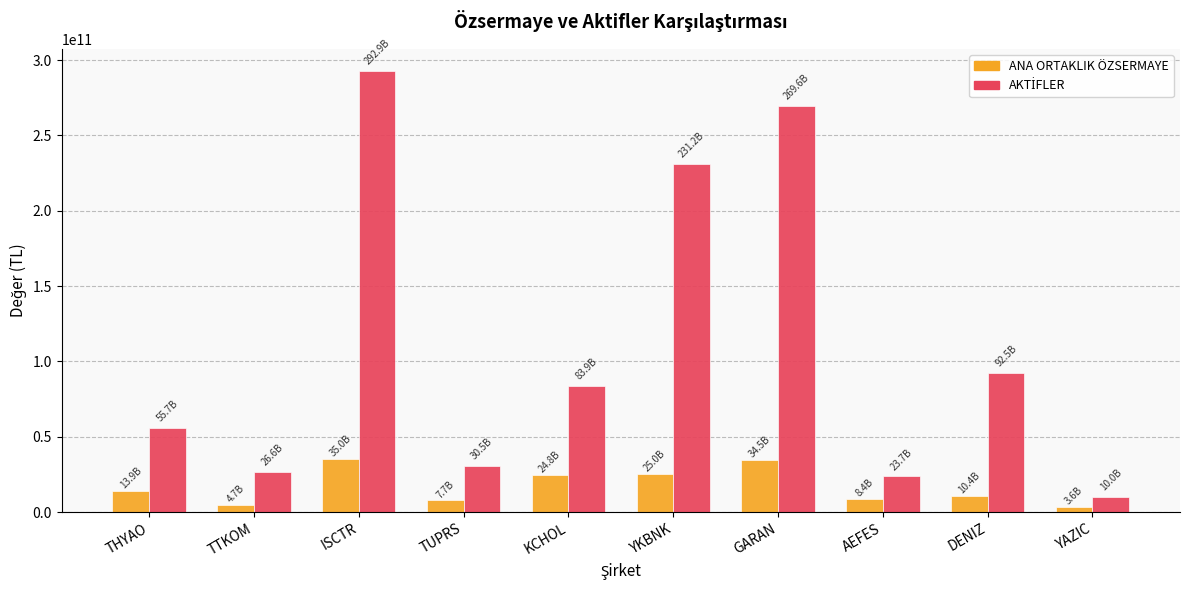

What is the difference between the highest and lowest values at KCHOL?

59134445000.0